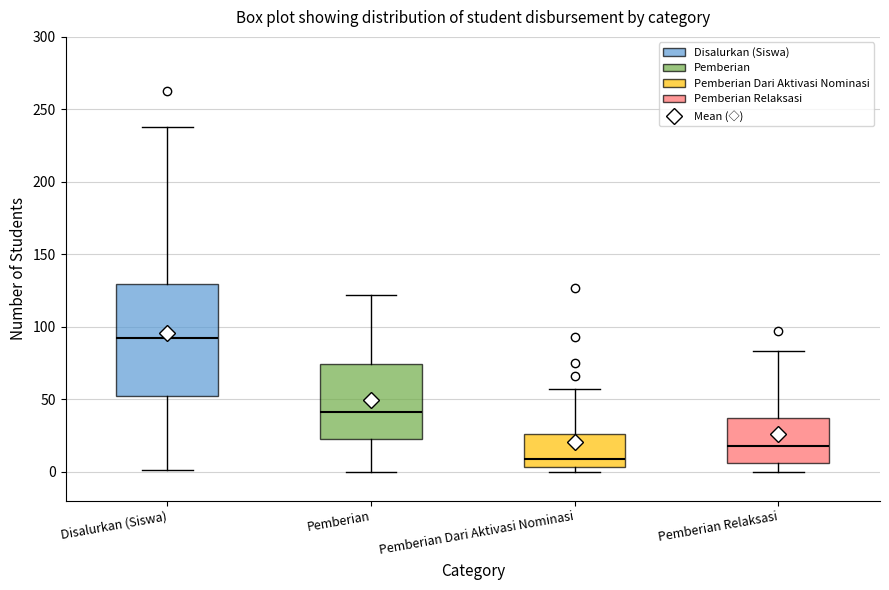

Where is the lower edge of the box for Pemberian Relaksasi on the y-axis? The values are not printed on the chart, so give them approximately, as read against the axis.

5